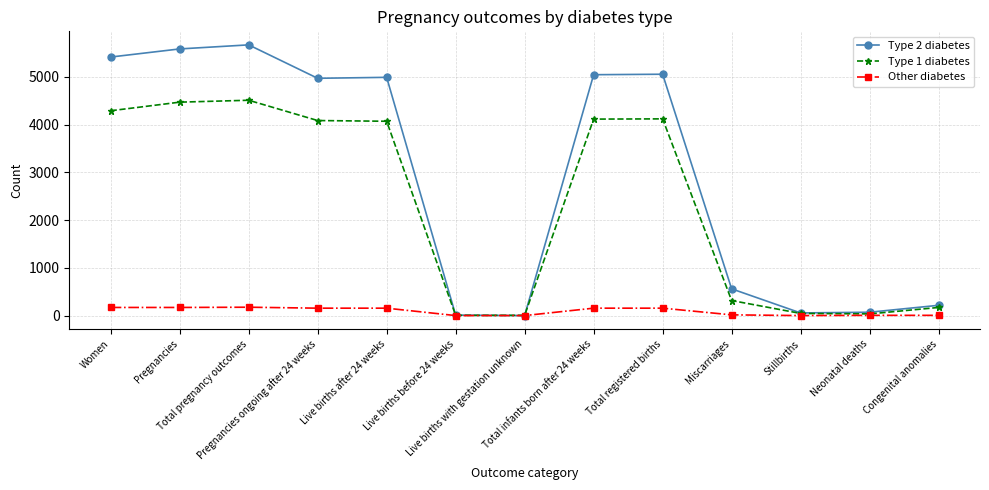

List the series in order of their overall mean, highest first.

Type 2 diabetes, Type 1 diabetes, Other diabetes